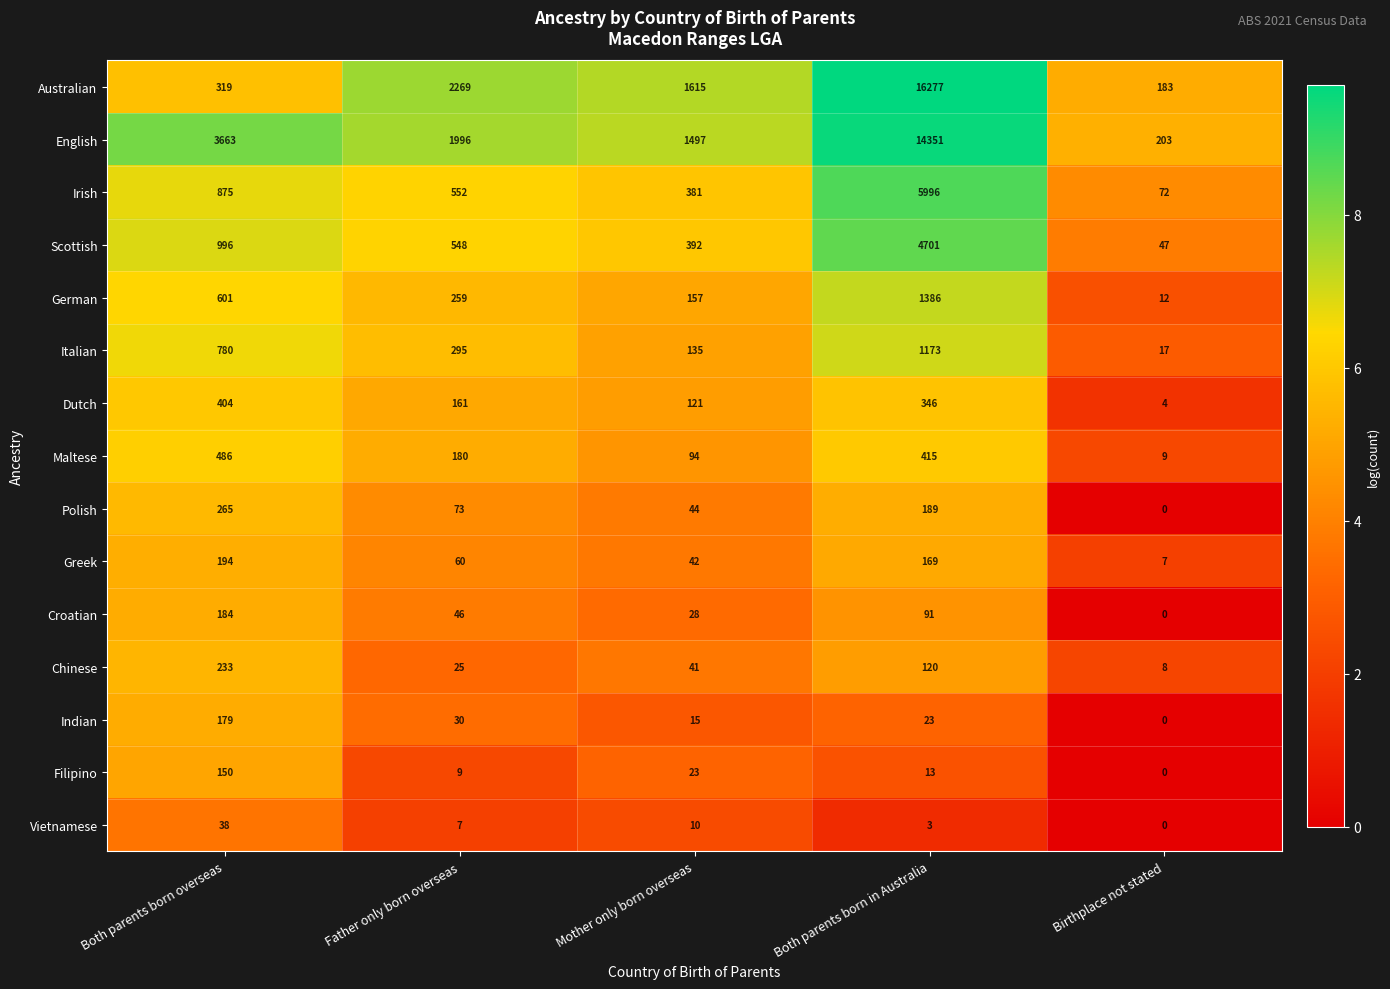

What is the difference between the second highest and minimum values in the Chinese series?

112